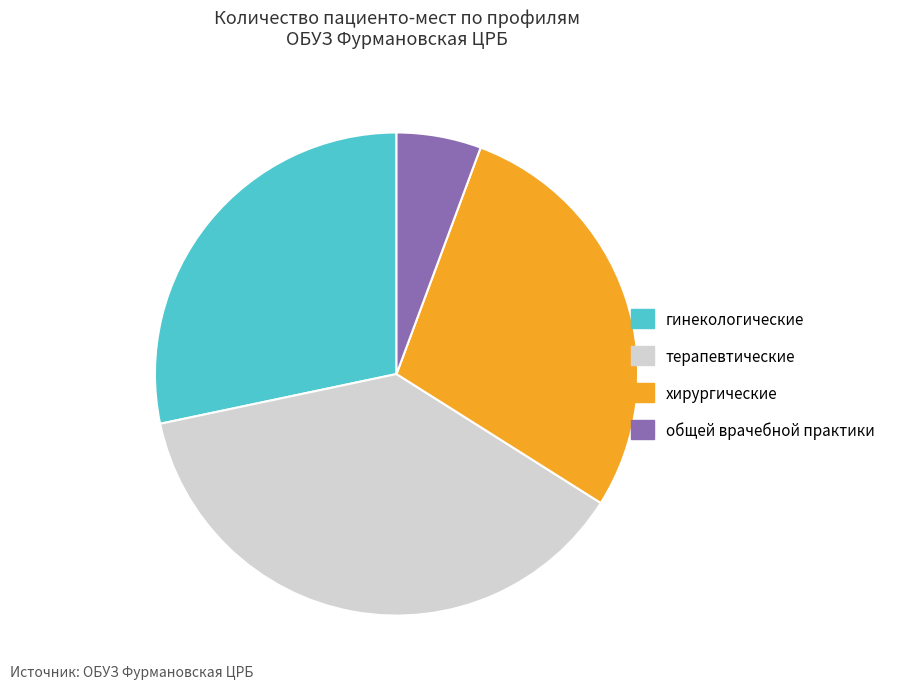

Is it true that терапевтические is 32% of the pie?

False